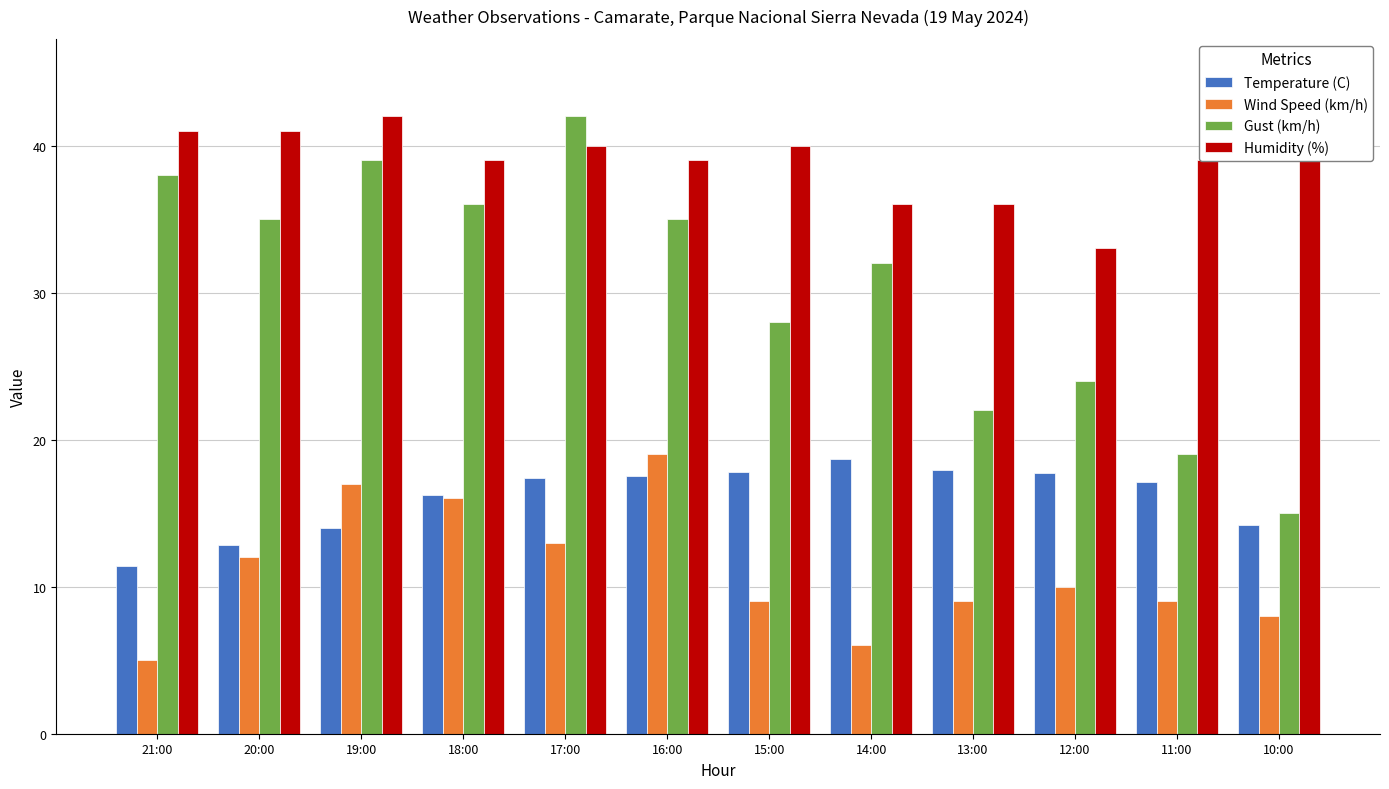

List the series in order of their peak value, lowest first.

Temperature (C), Wind Speed (km/h), Gust (km/h), Humidity (%)